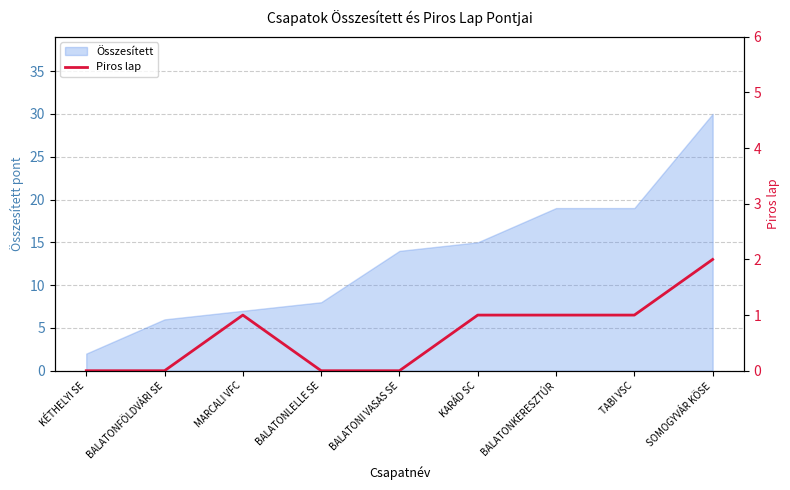

How many positive values are there?

5